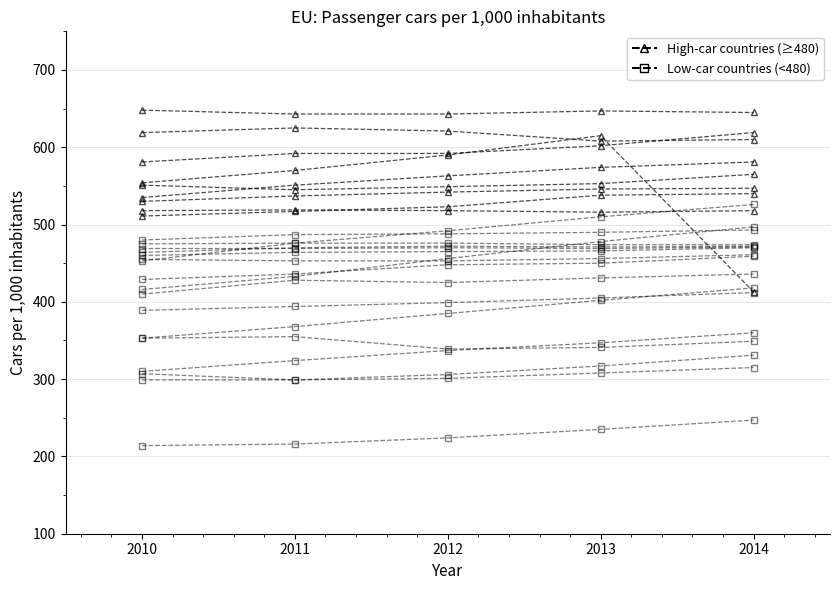

Between 2011 and 2012, which is larger?

2011